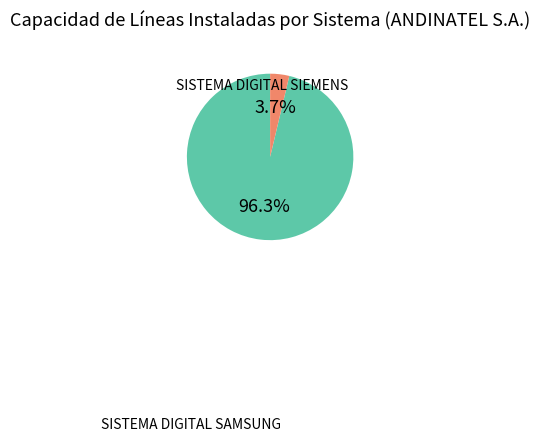

Is there any slice that represents more than half of the pie?

Yes